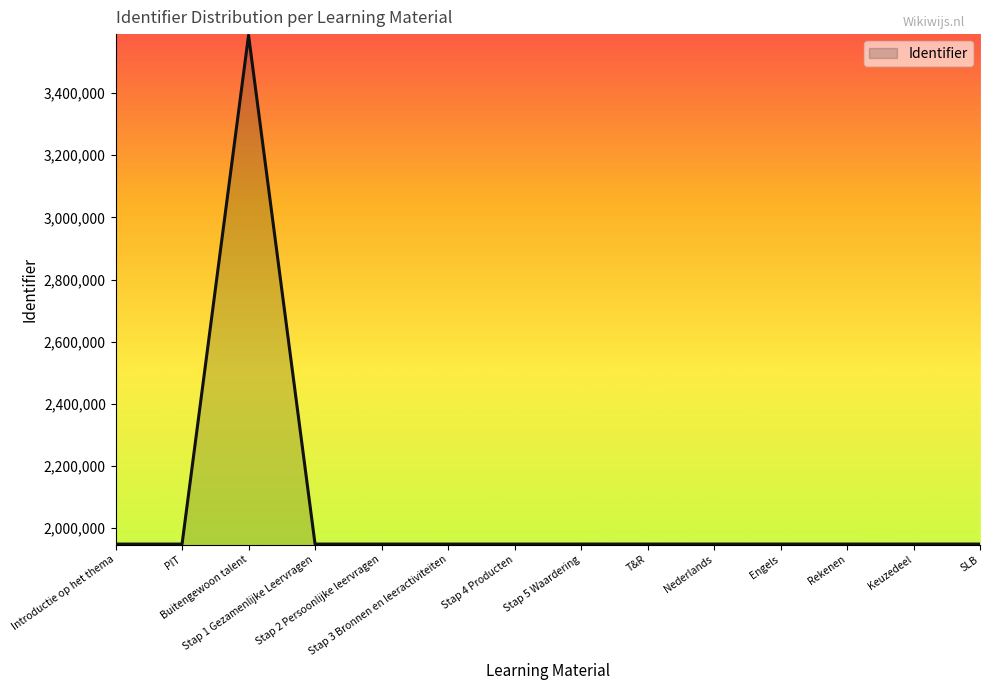

Is it true that the value at Engels is 502475?

False